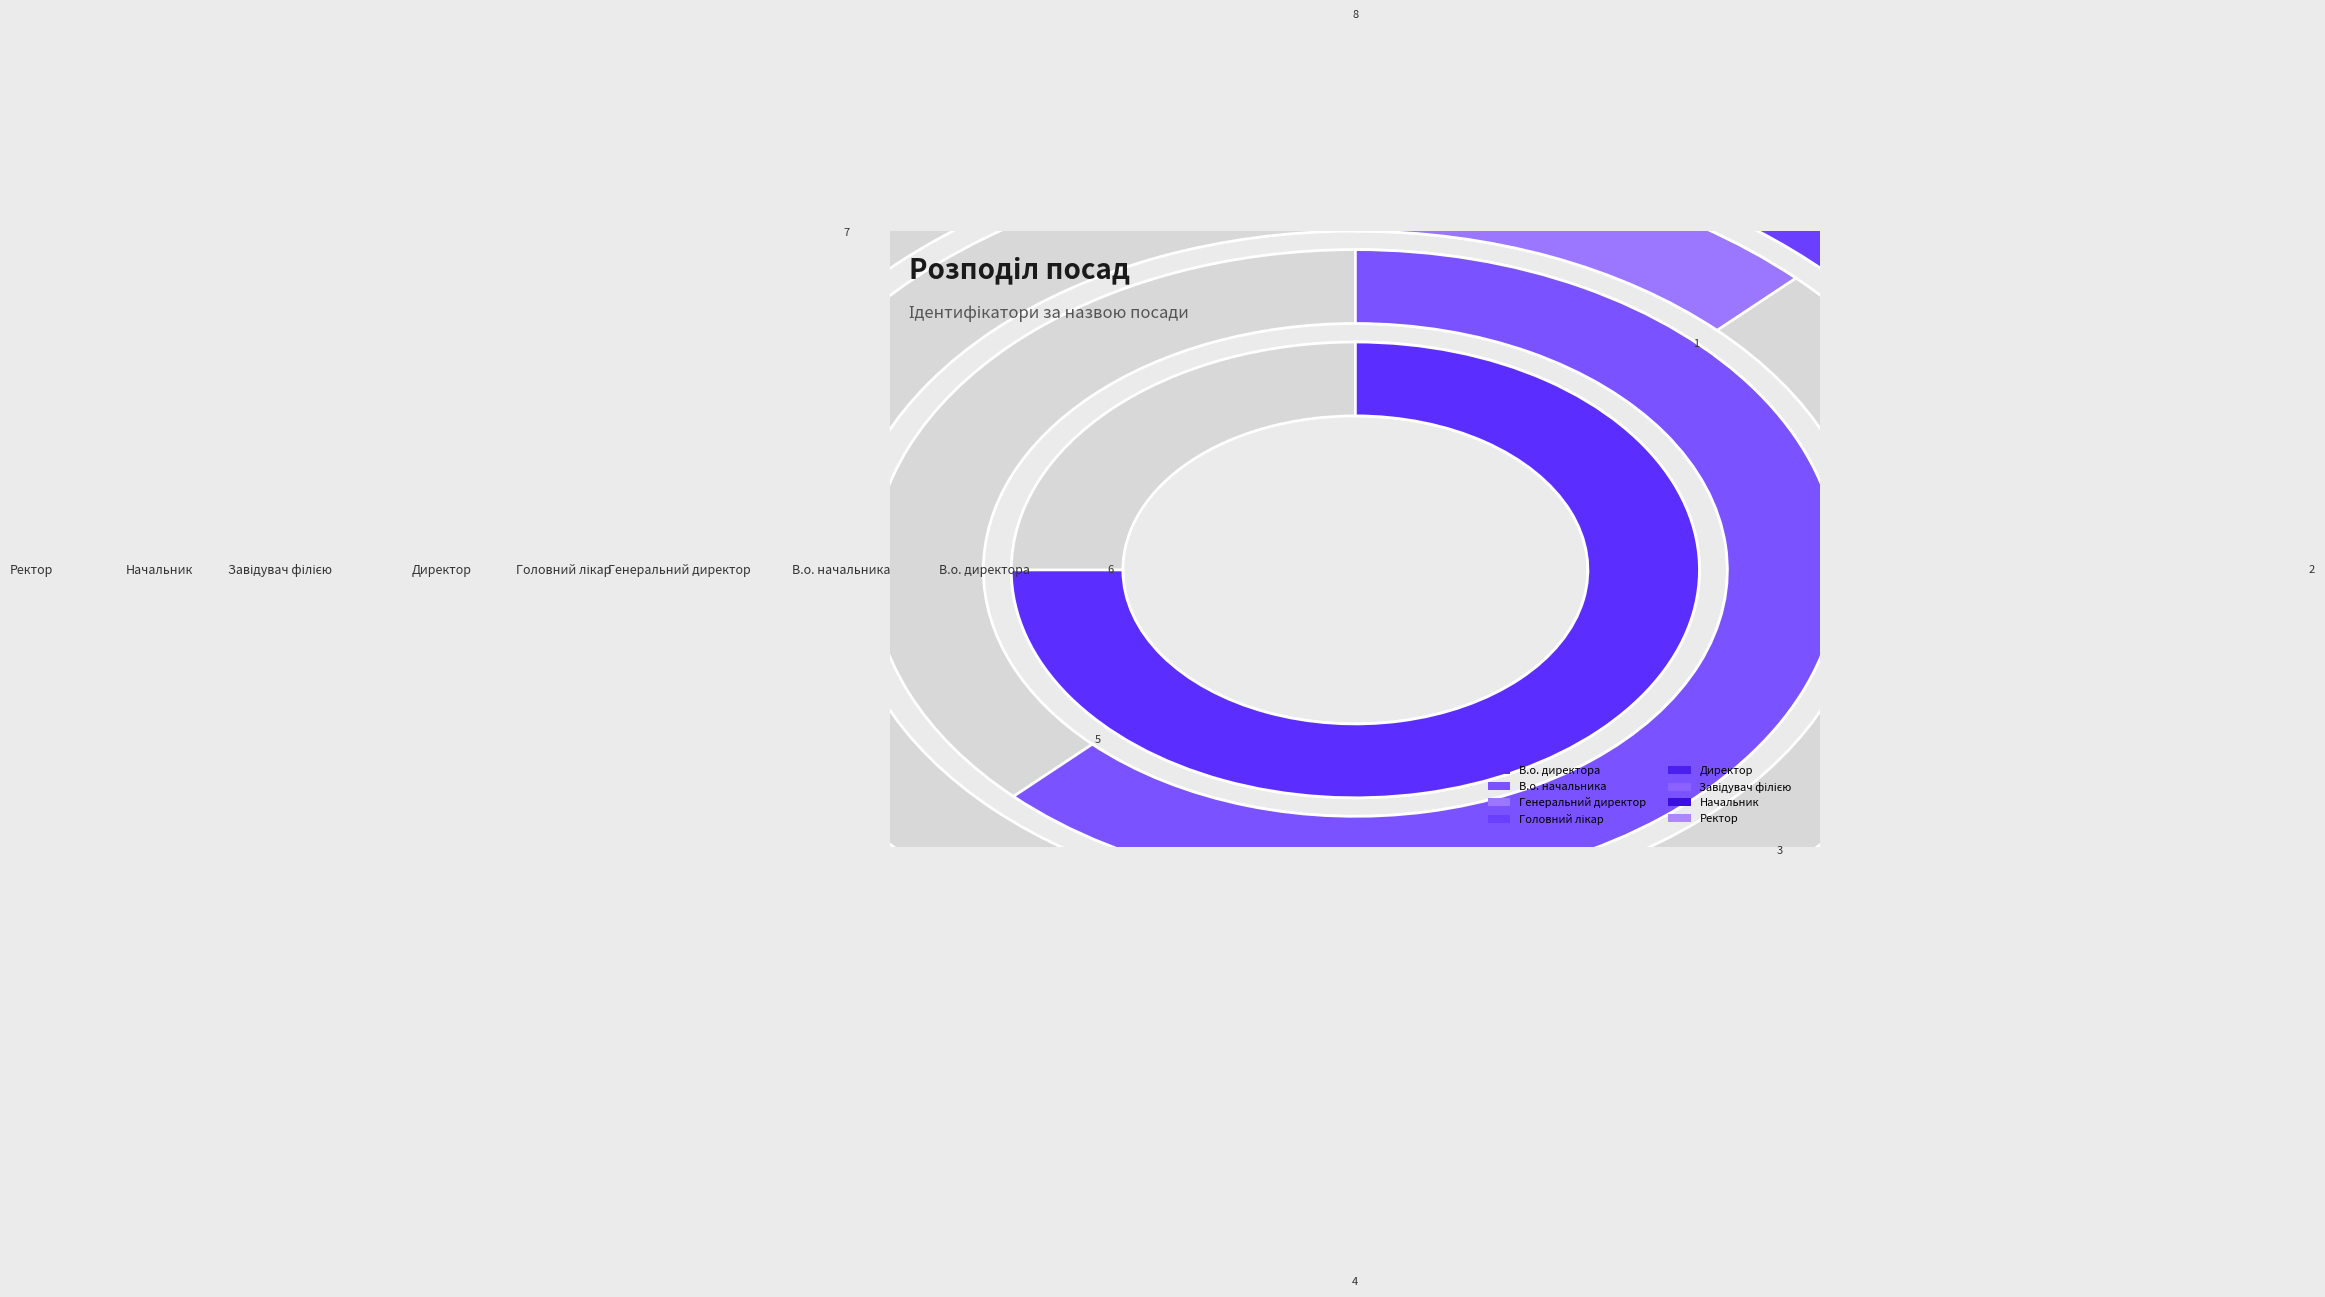

True or false: Головний лікар accounts for 8% of the total.

True